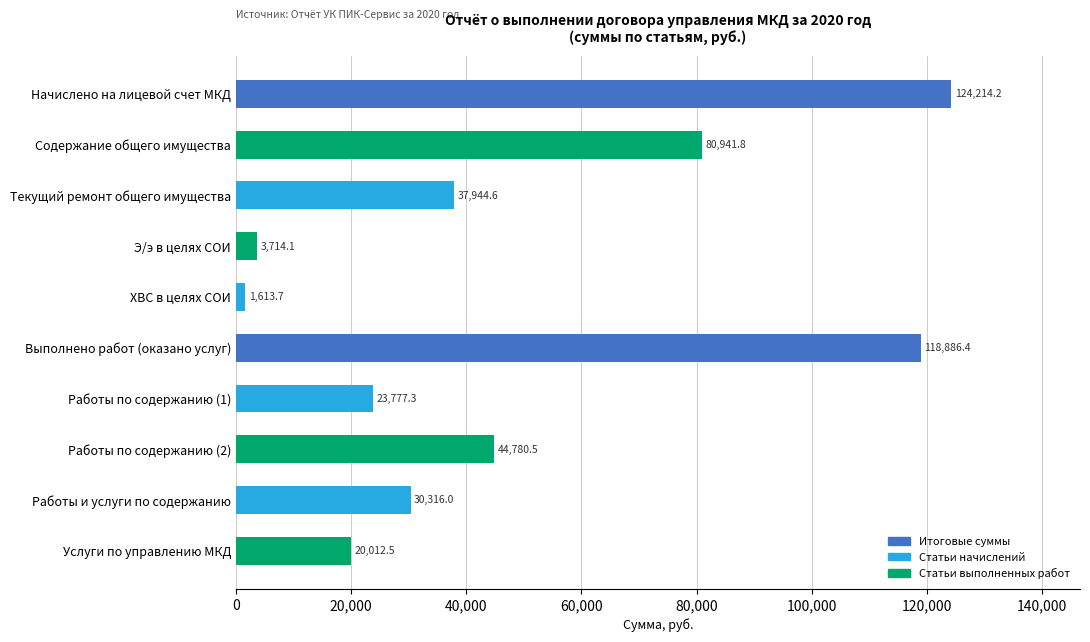

Does the chart contain any negative values?

No